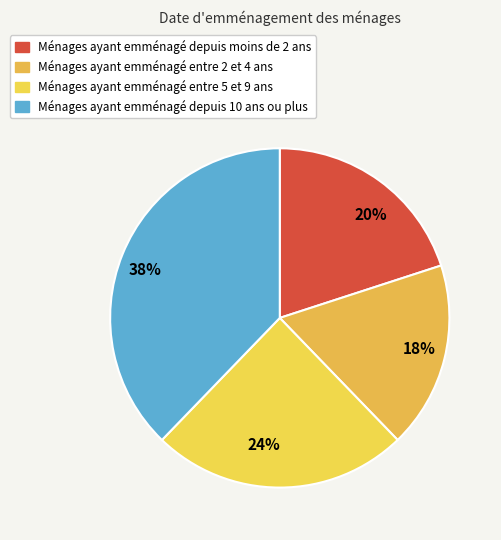

True or false: 20% accounts for 20% of the total.

True